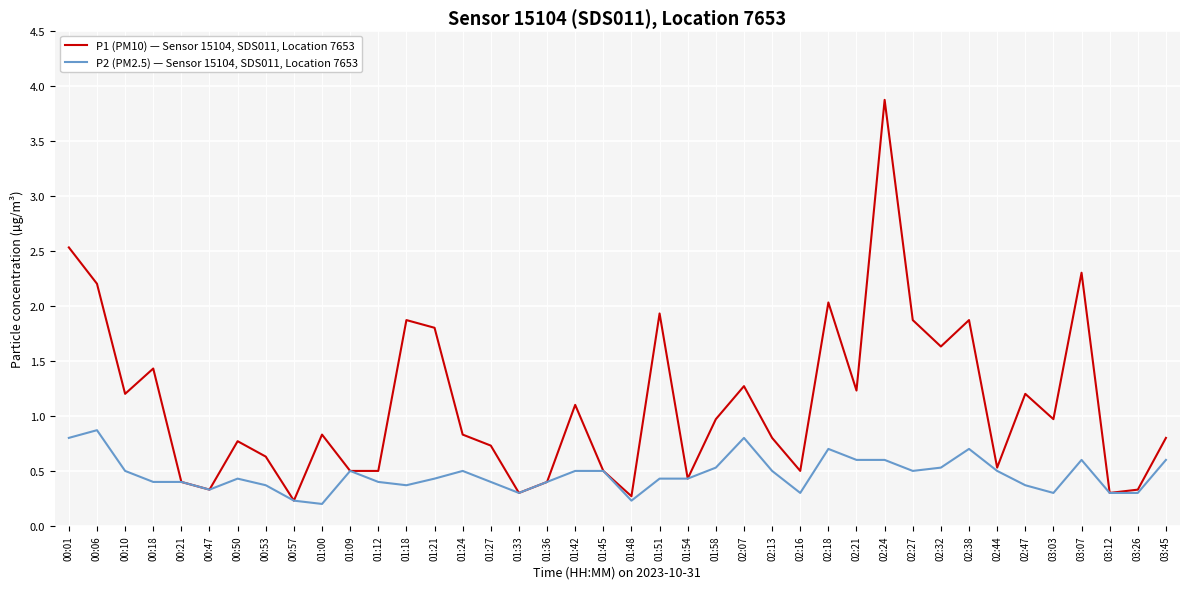

Reading left to right, list all the values displayed in this chart.

P1 (PM10) — Sensor 15104, SDS011, Location 7653: 2.5	2.2	1.2	1.4	0.4	0.3	0.8	0.6	0.2	0.8	0.5	0.5	1.9	1.8	0.8	0.7	0.3	0.4	1.1	0.5	0.3	1.9	0.4	1.0	1.3	0.8	0.5	2.0	1.2	3.9	1.9	1.6	1.9	0.5	1.2	1.0	2.3	0.3	0.3	0.8
P2 (PM2.5) — Sensor 15104, SDS011, Location 7653: 0.8	0.9	0.5	0.4	0.4	0.3	0.4	0.4	0.2	0.2	0.5	0.4	0.4	0.4	0.5	0.4	0.3	0.4	0.5	0.5	0.2	0.4	0.4	0.5	0.8	0.5	0.3	0.7	0.6	0.6	0.5	0.5	0.7	0.5	0.4	0.3	0.6	0.3	0.3	0.6